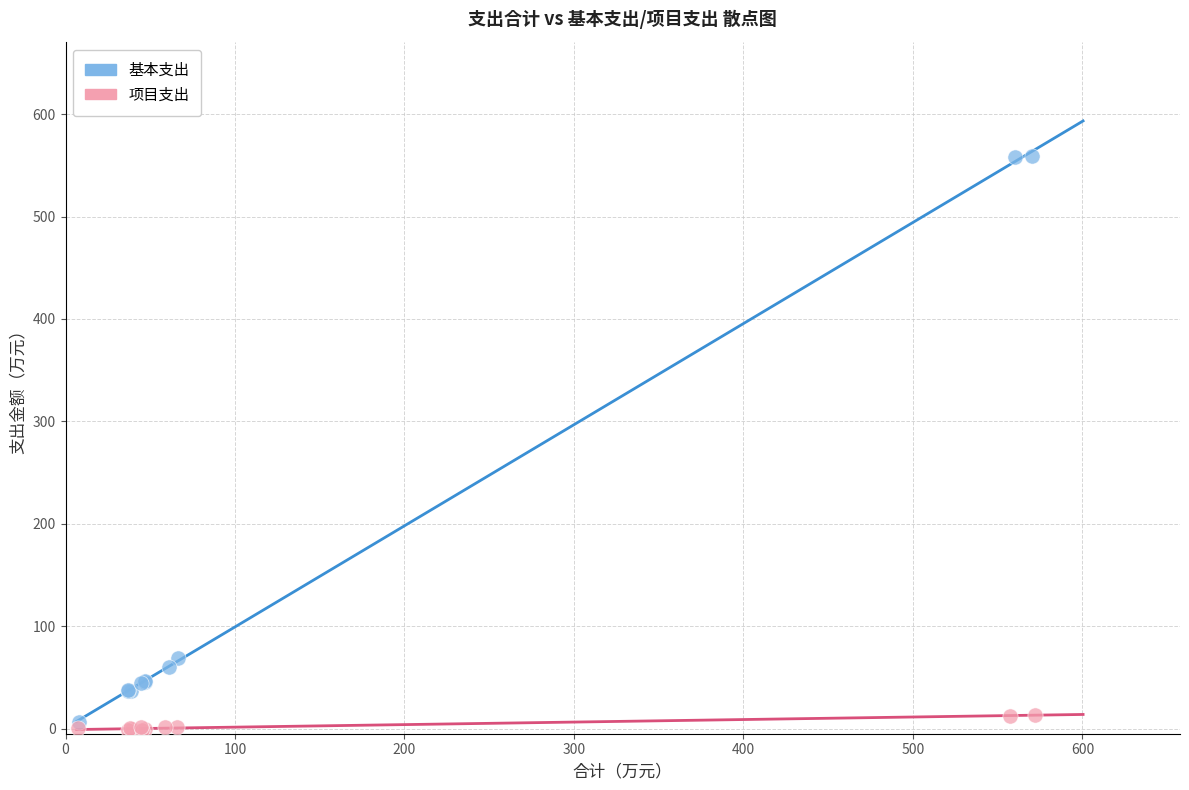

Which series has the widest spread of Y values?

基本支出